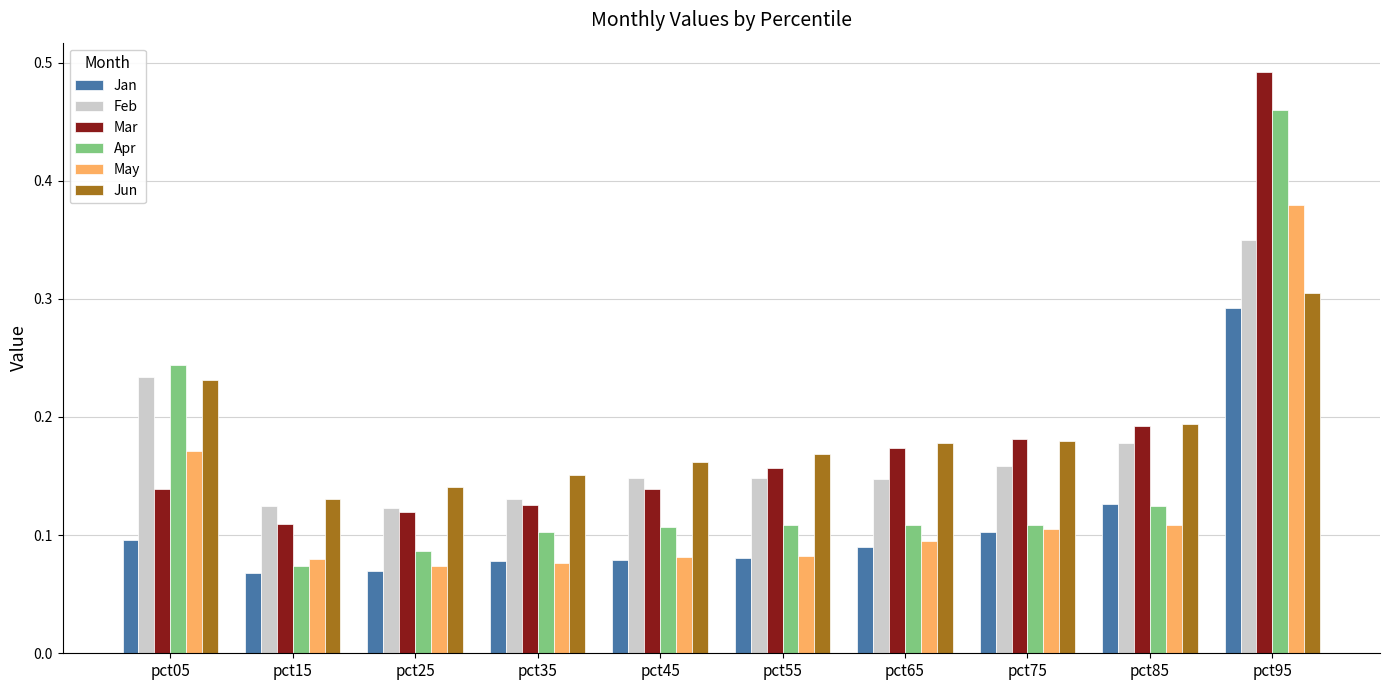

The Apr series shows 0.1 at pct75. True or false?

True